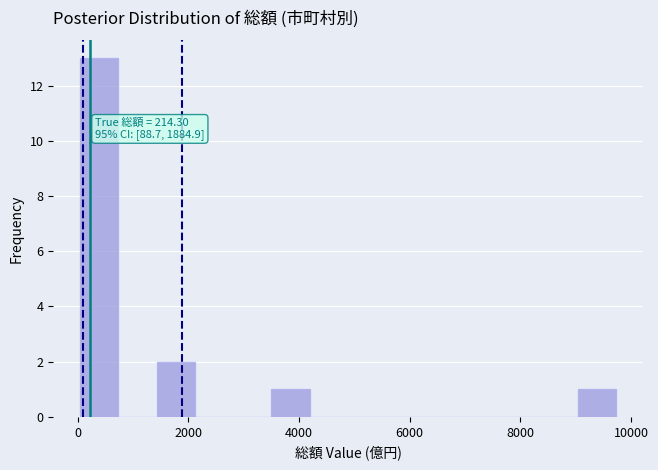

Around what value on the x-axis is the tallest bar? Give the approximate position of its centre, as read against the axis.

400